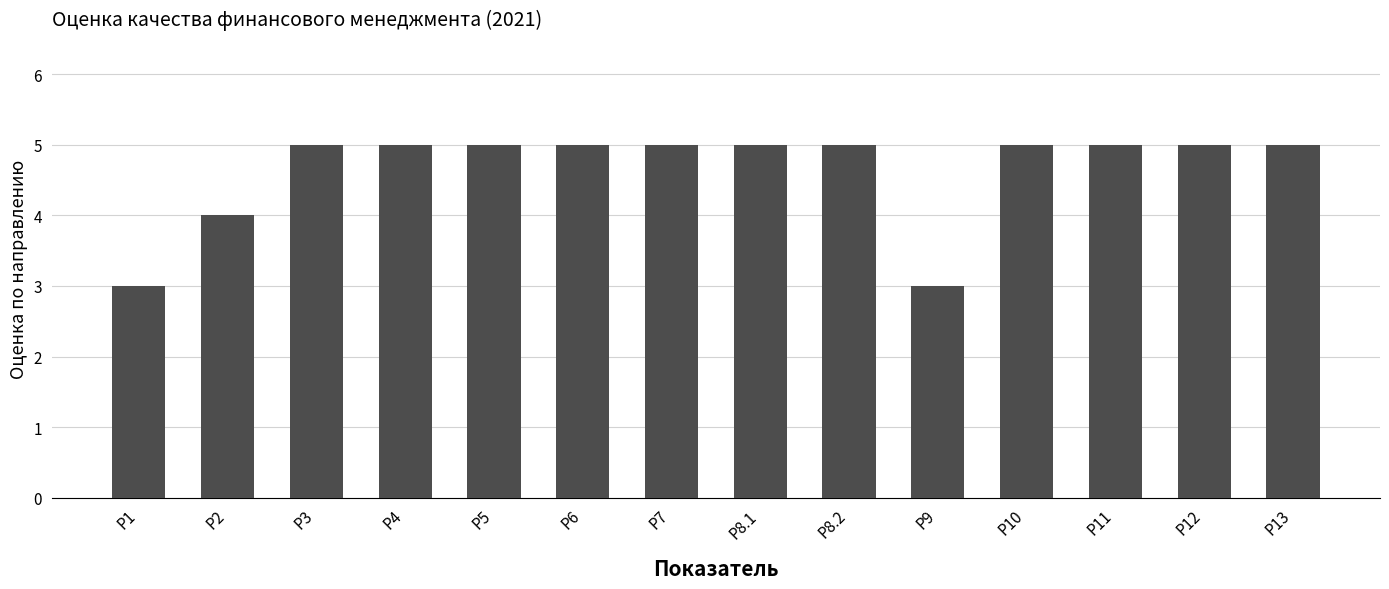

Reading left to right, list all the values displayed in this chart.

Р1=3	Р2=4	Р3=5	Р4=5	Р5=5	Р6=5	Р7=5	Р8.1=5	Р8.2=5	Р9=3	Р10=5	Р11=5	Р12=5	Р13=5